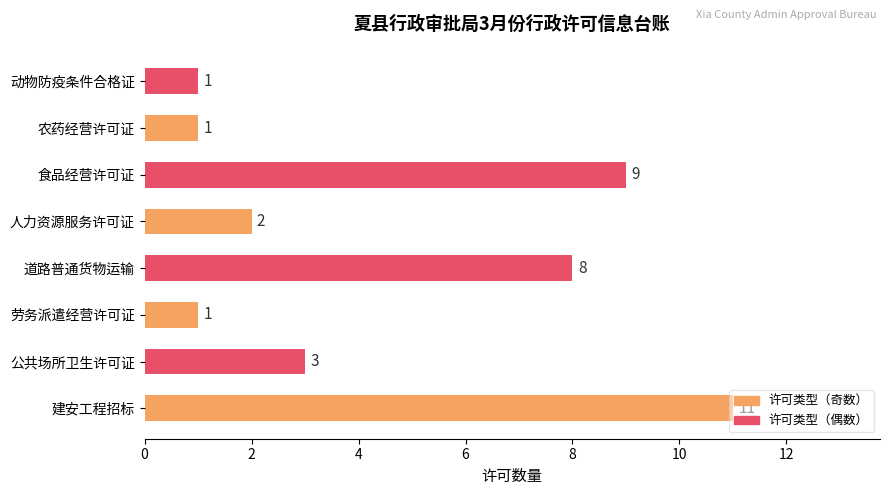

Which has a higher value, 建安工程招标 or 公共场所卫生许可证?

建安工程招标